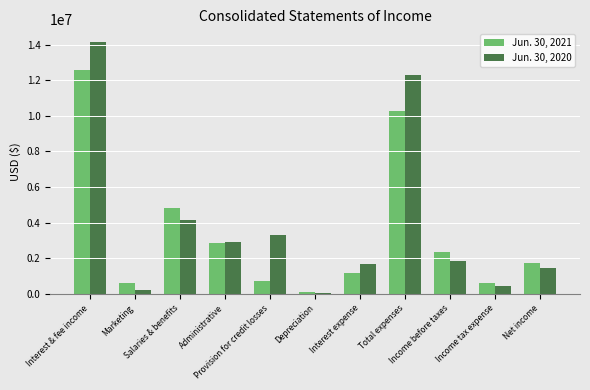

Rank the series by their maximum value, from lowest to highest.

Jun. 30, 2021, Jun. 30, 2020